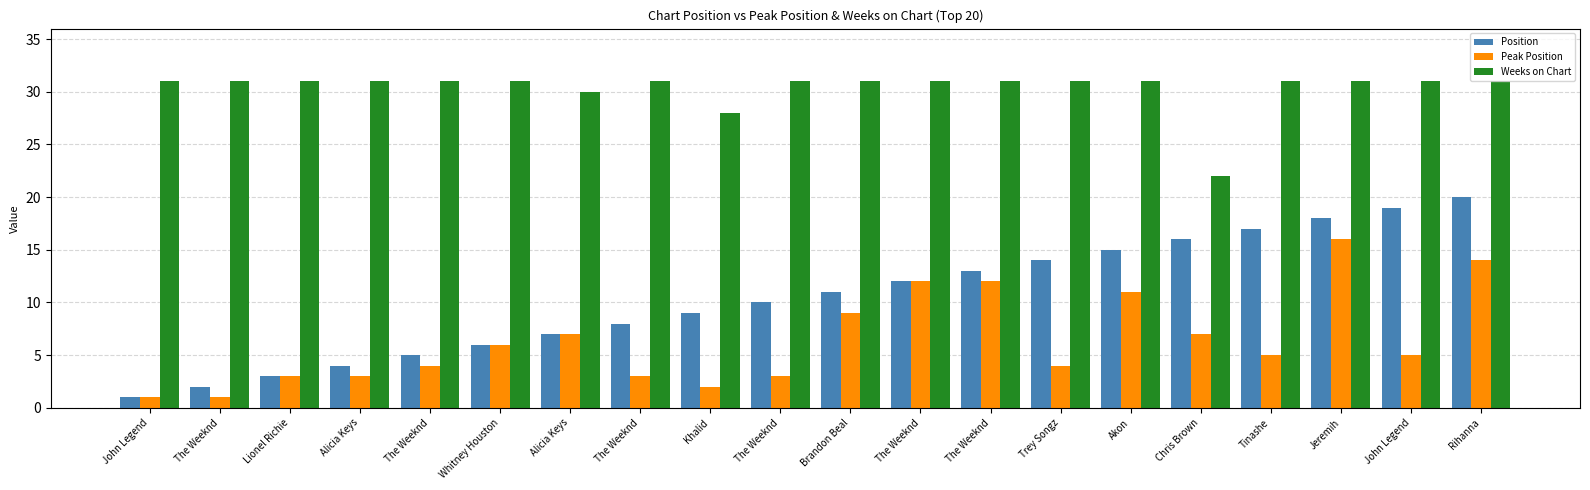

At which category is the sum across all series the highest?

Jeremih